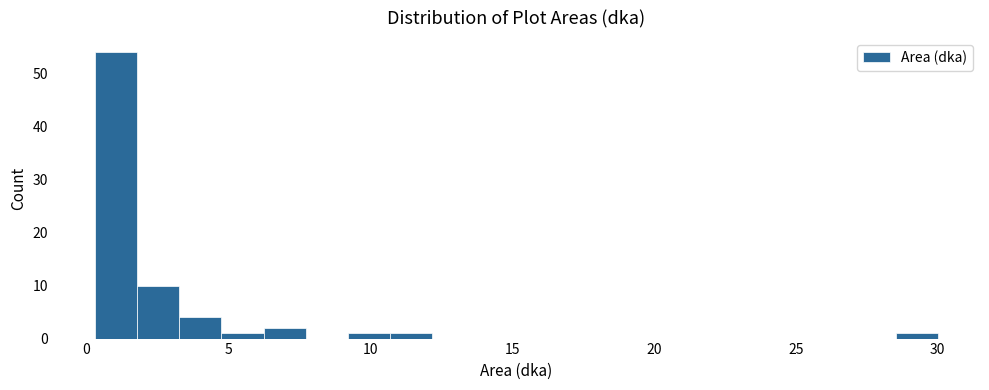

Around what value on the x-axis is the tallest bar? Give the approximate position of its centre, as read against the axis.

1.0